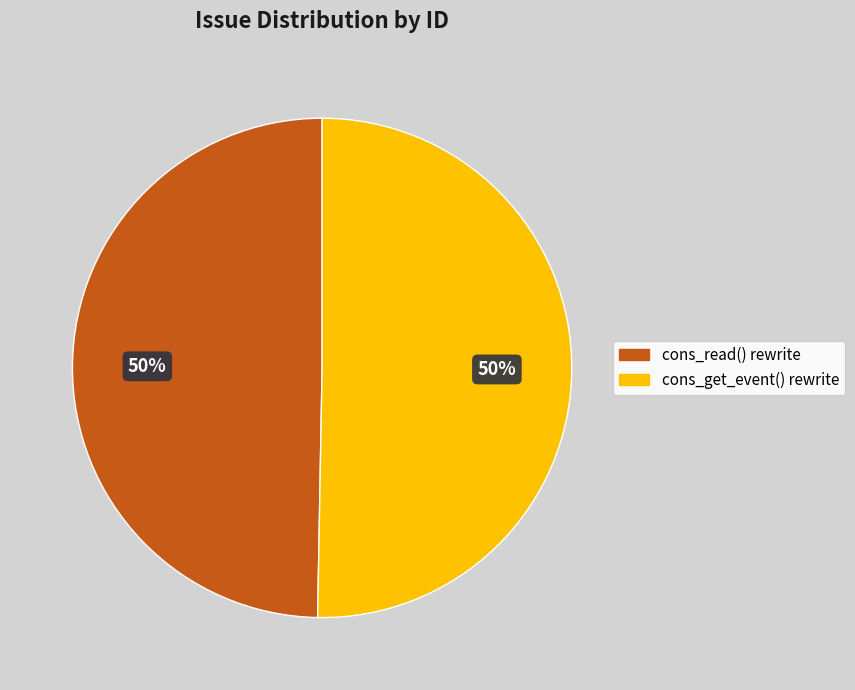

To the nearest percent, what is the average slice percentage?

50%